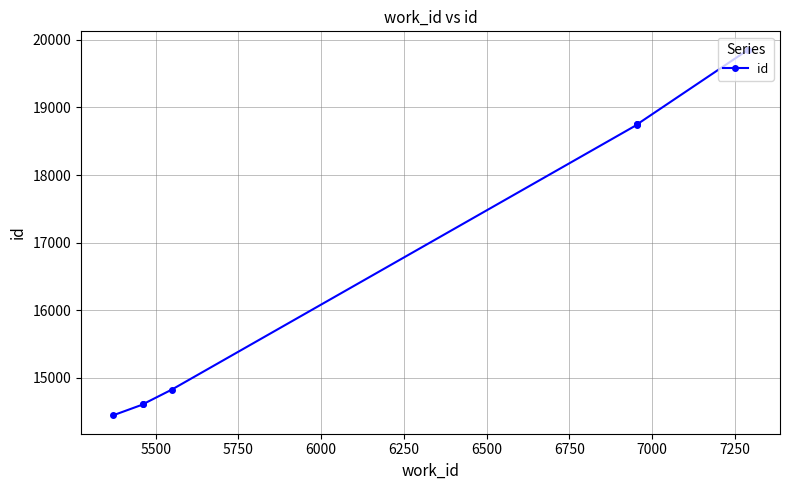

True or false: the data shows 23995 at 5500.

False